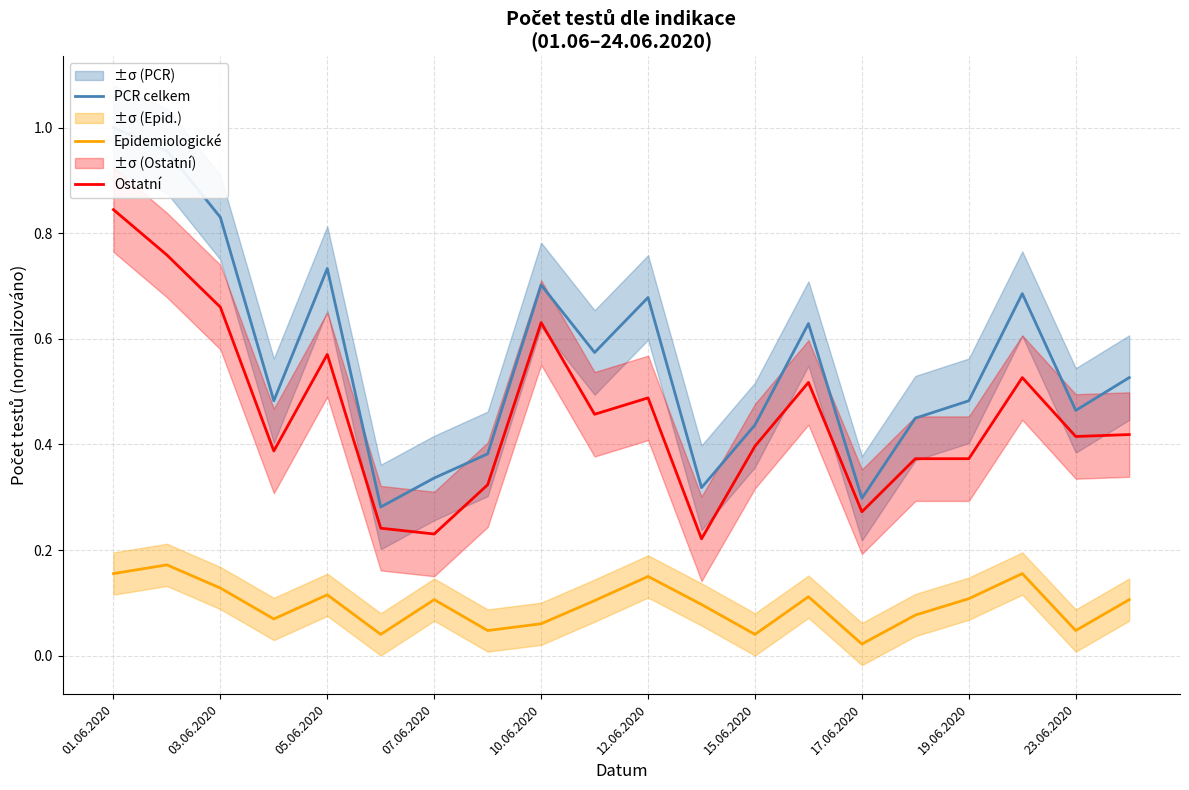

True or false: Epidemiologické and Ostatní cross at least once.

False